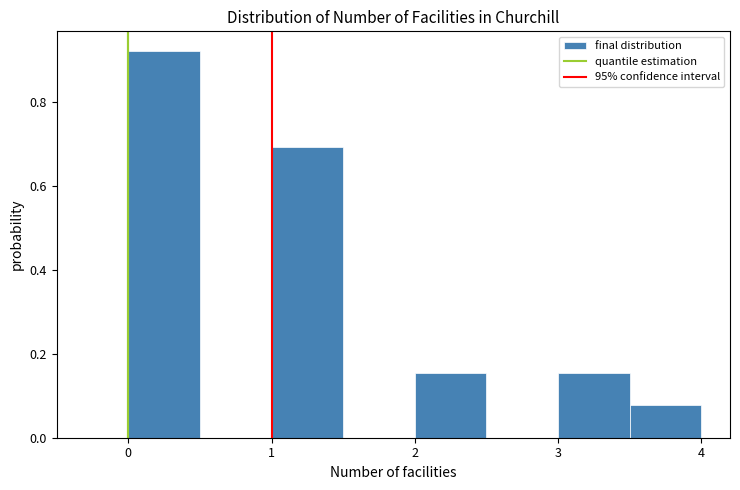

Reading left to right, transcribe this chart: for each bar, give the range it covers on the x-axis and its height. The values are not printed on the chart, so give them approximately, as read against the axis.

0.0 to 0.5: 0.92
0.5 to 1.0: 0
1.0 to 1.5: 0.70
1.5 to 2.0: 0
2.0 to 2.5: 0.16
2.5 to 3.0: 0
3.0 to 3.5: 0.16
3.5 to 4.0: 0.08